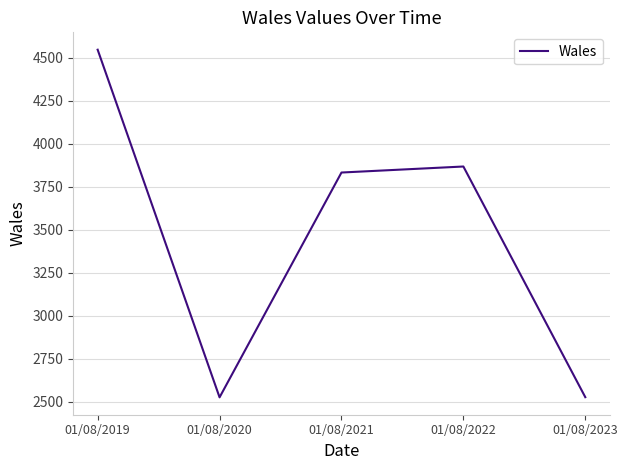

What is the change in value from 01/08/2021 to 01/08/2023?

-1306